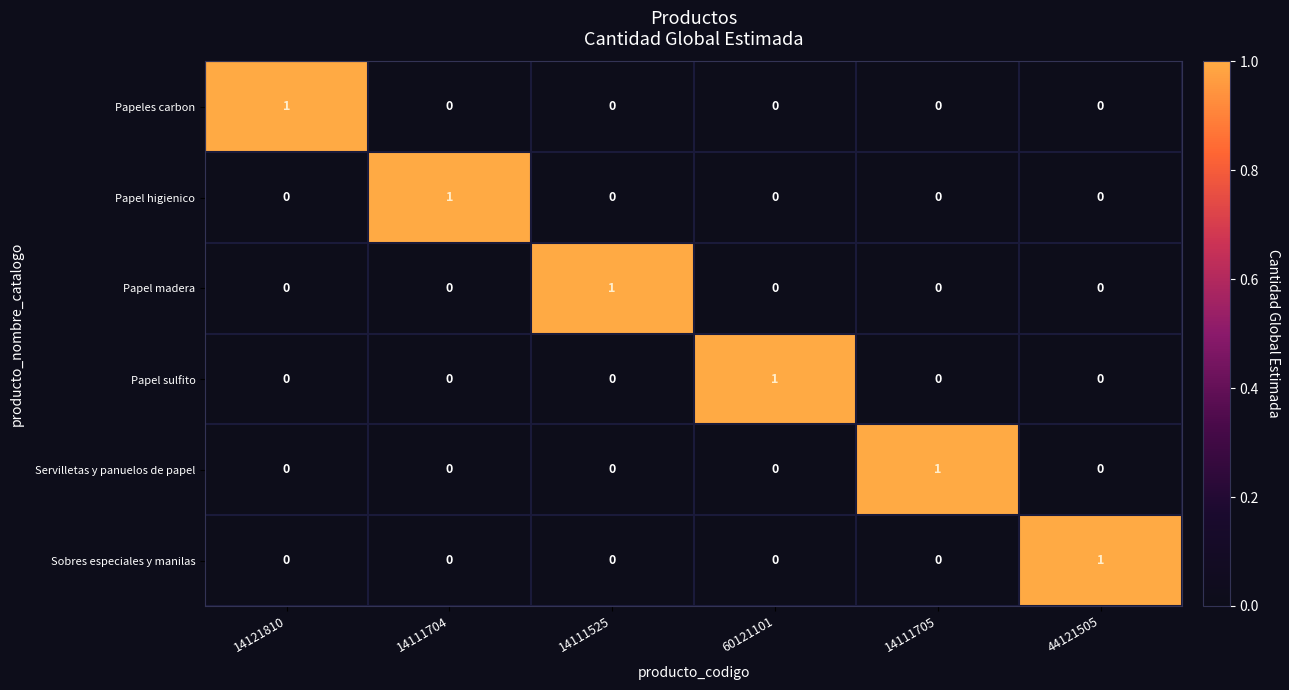

Count the Papel sulfito values in the range 0 to 1.

6